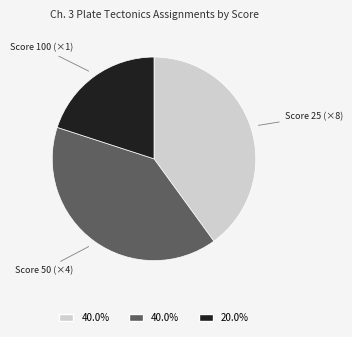

Is there a majority slice in this chart?

No